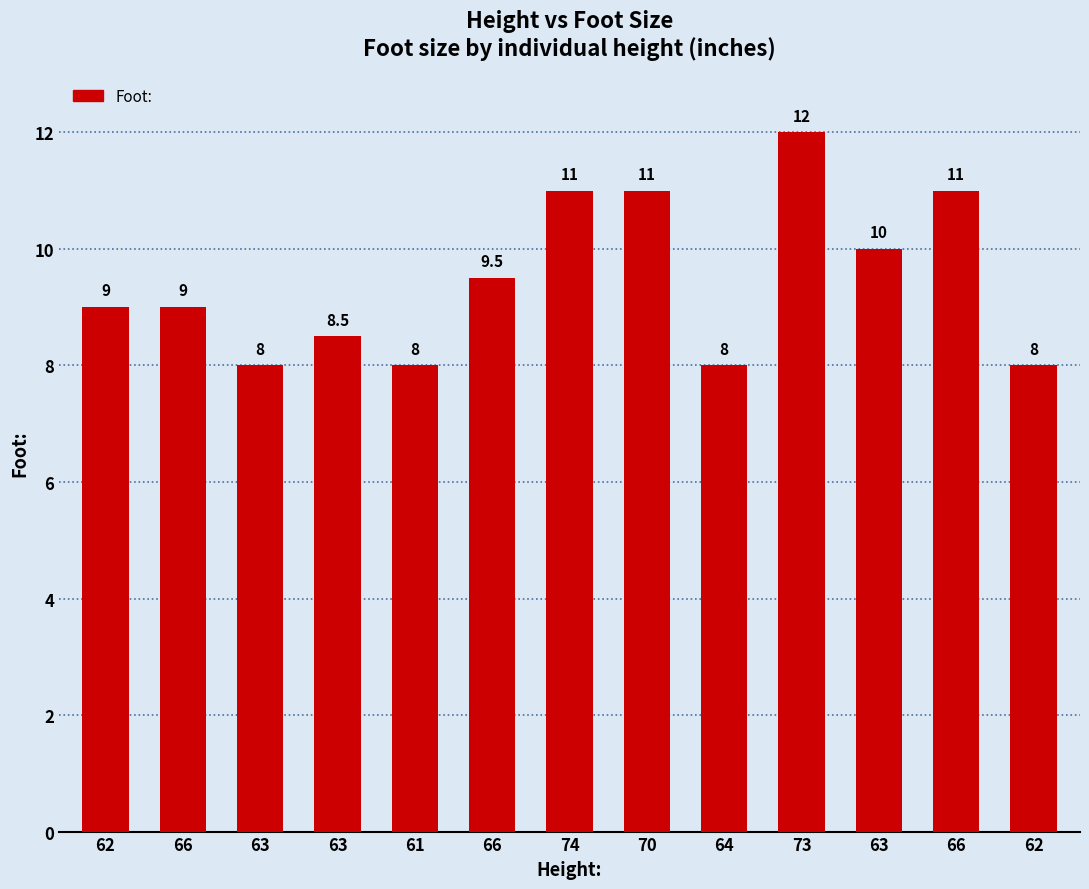

How many data points are less than 9?

5